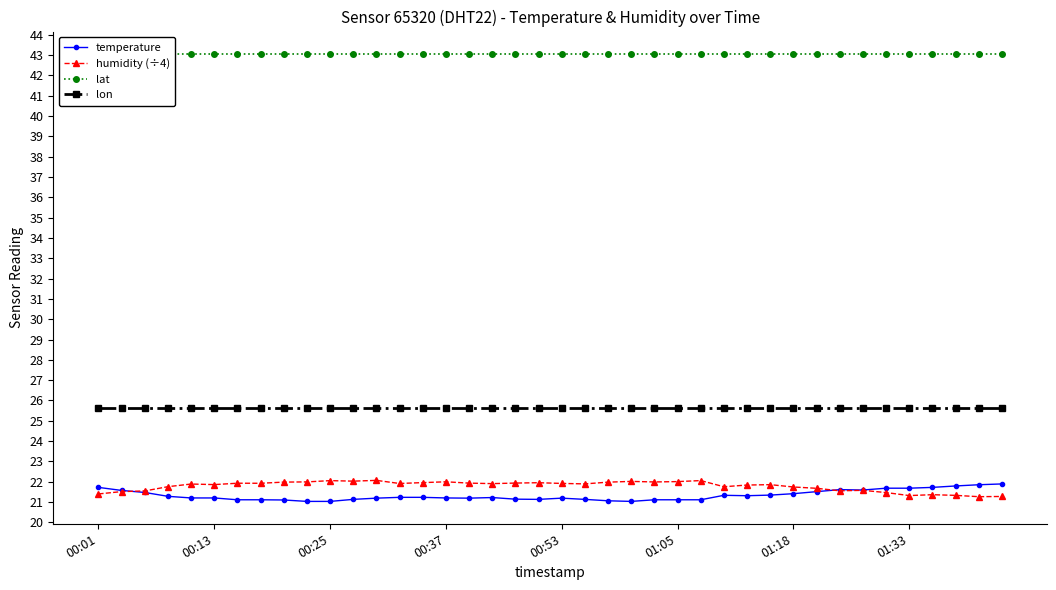

At which label is lat closest to 43?

00:01